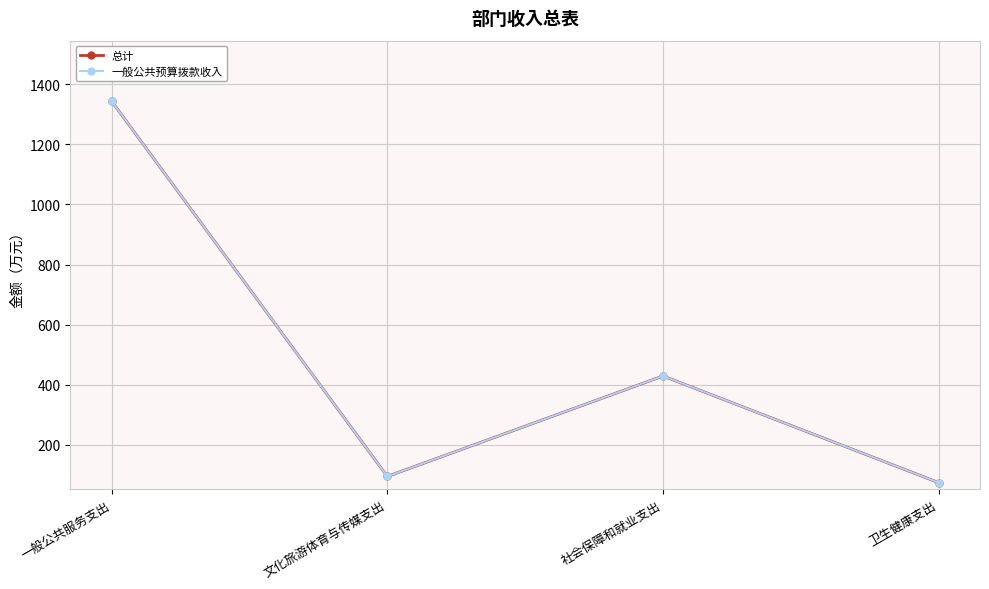

What is the difference between the maximum and minimum values in the 总计 series?

1269.8